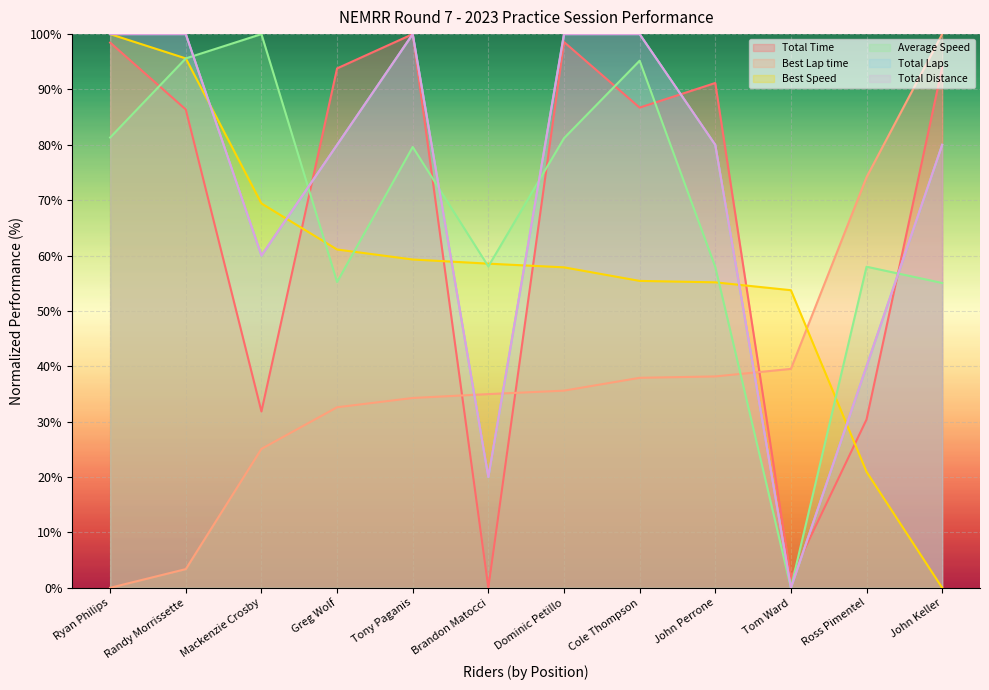

Rank the series at Tony Paganis from lowest to highest value.

Best Lap time, Best Speed, Average Speed, Total Time, Total Laps, Total Distance